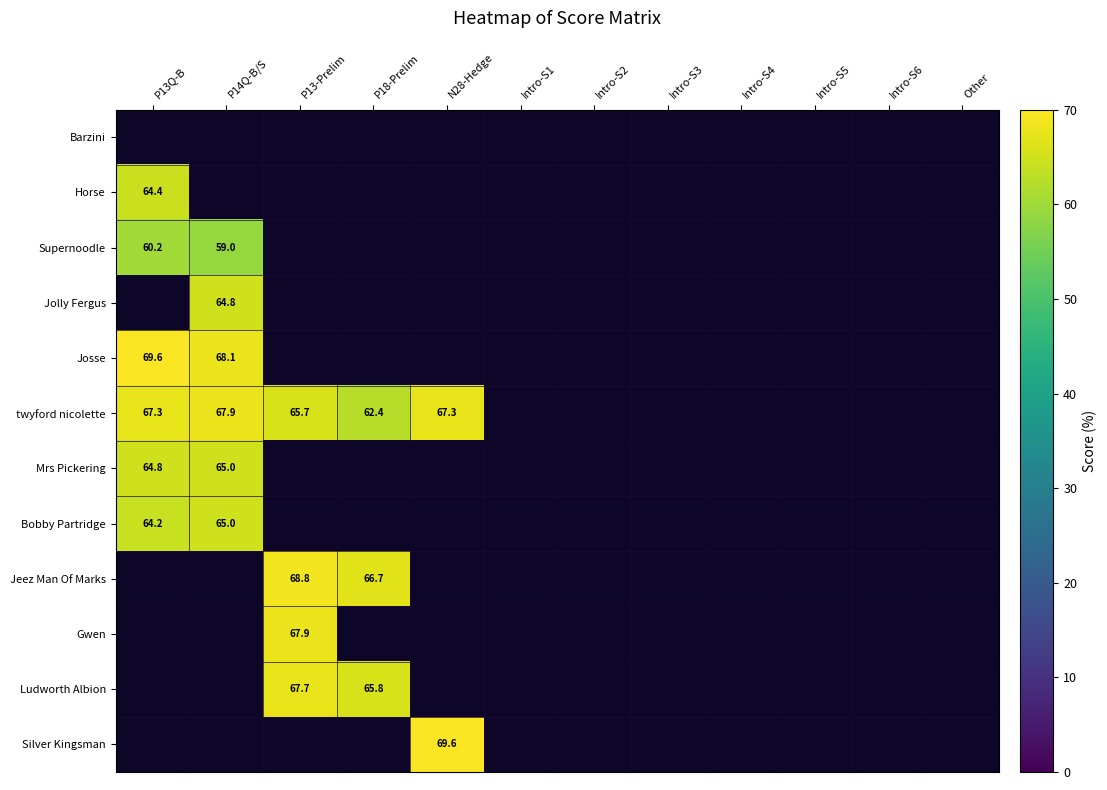

How many values in Supernoodle are above zero?

2